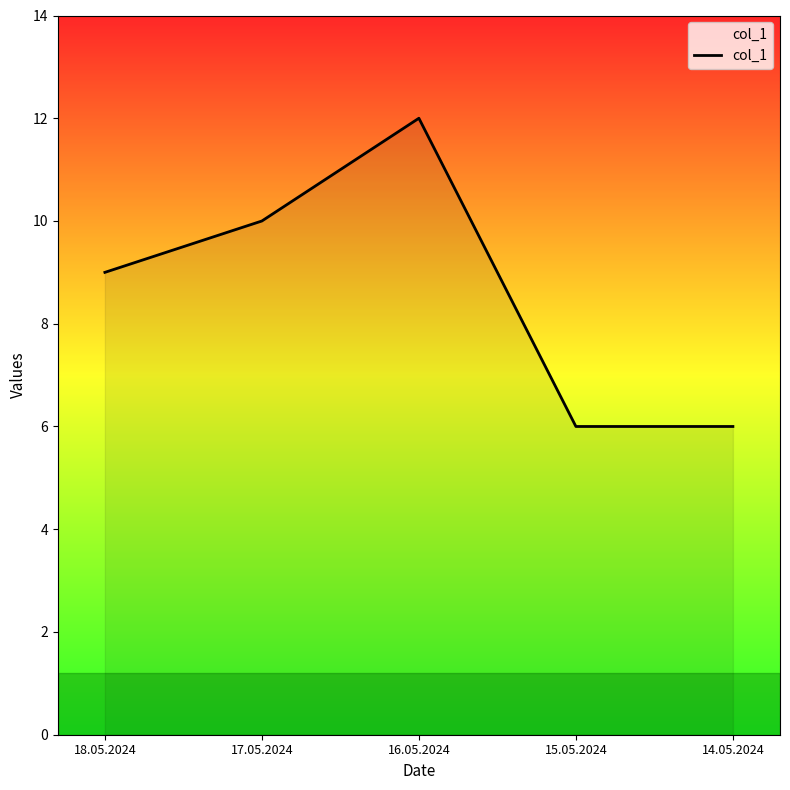

At which category does the chart reach its peak across all series?

16.05.2024